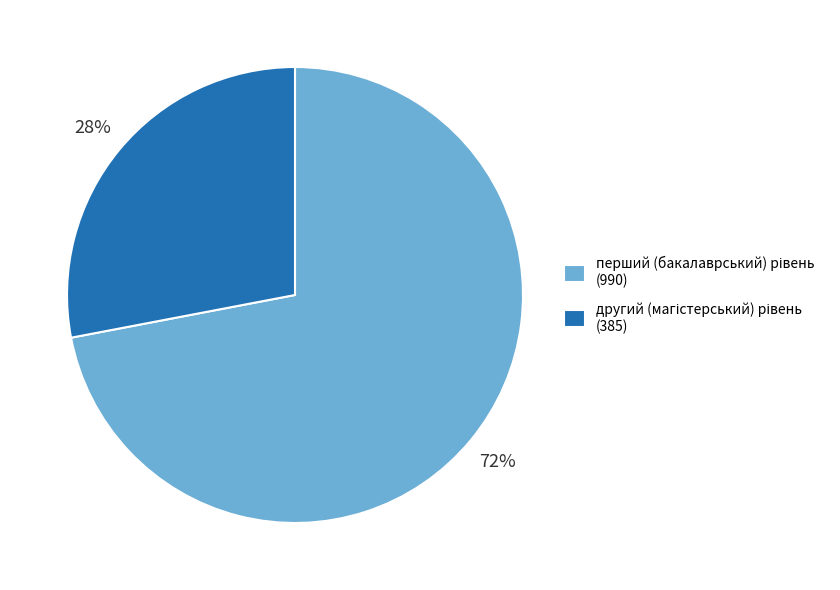

Does any single category account for the majority?

Yes